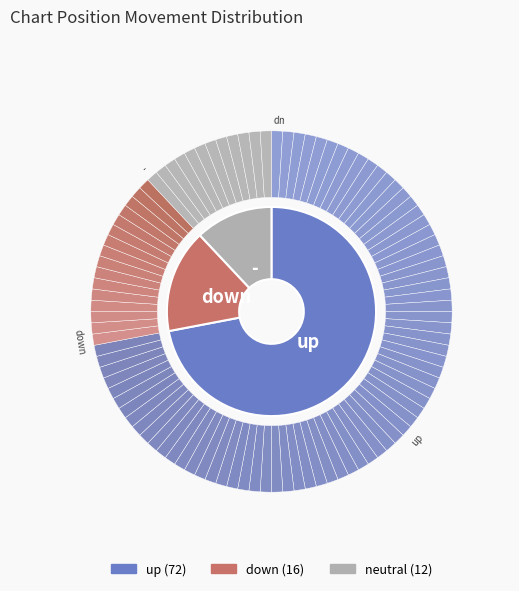

What is the largest slice in the pie chart?

up